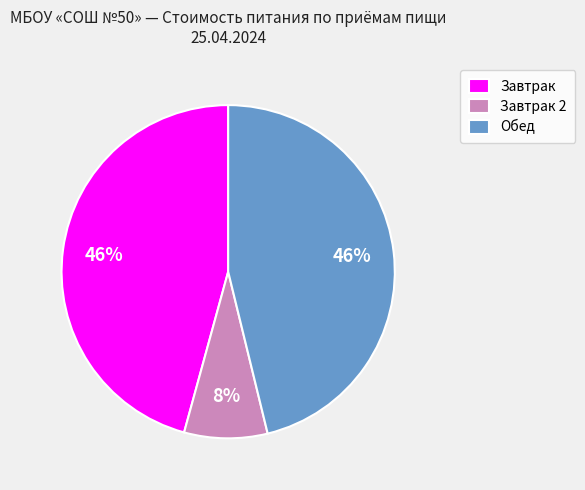

To the nearest percent, what is the average slice percentage?

33%